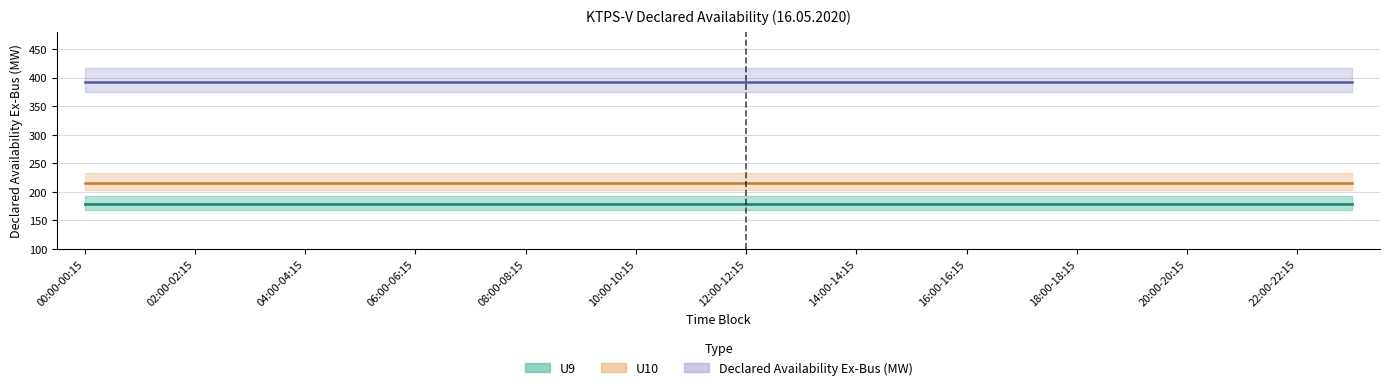

True or false: Declared Availability Ex-Bus (MW) has a value of 393 at 20:00-20:15.

True